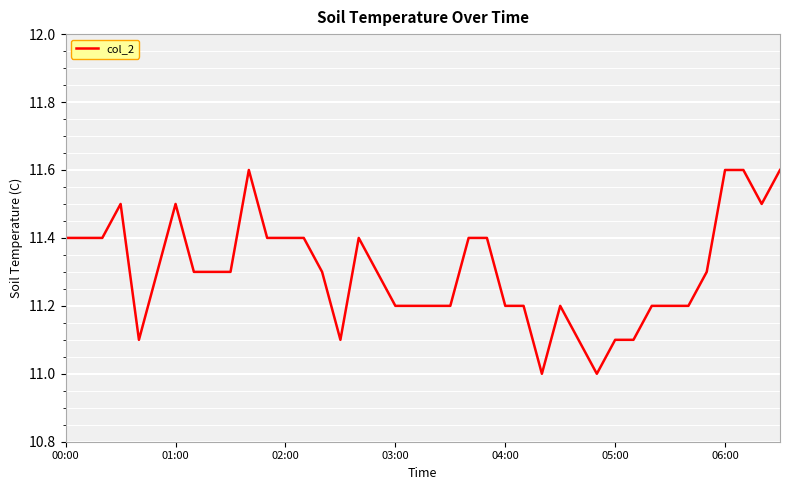

What is the difference between the maximum and minimum values?

0.6